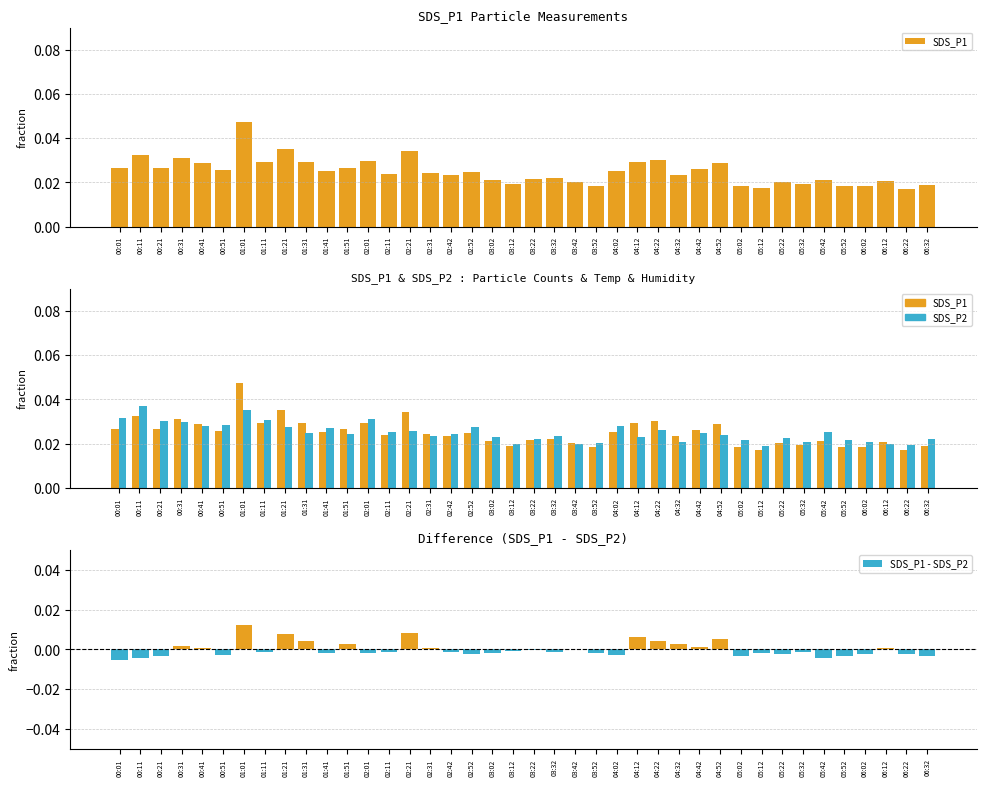

Which has a higher value, 05:02 or 04:12?

04:12